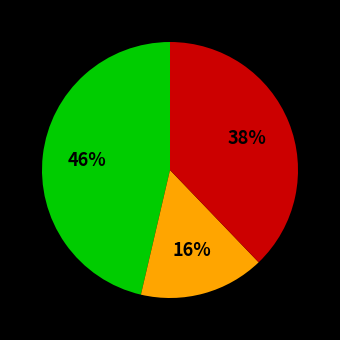

How many slices are in this pie chart?

3